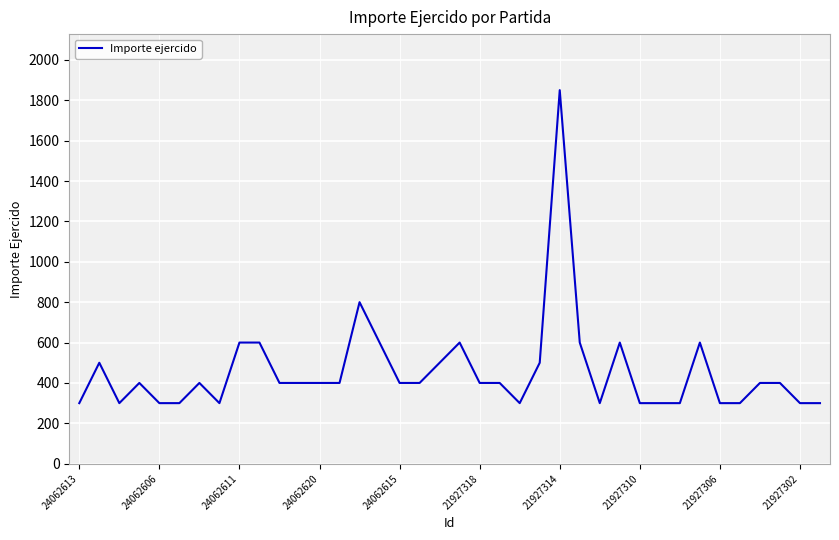

What is the smallest value displayed?

300